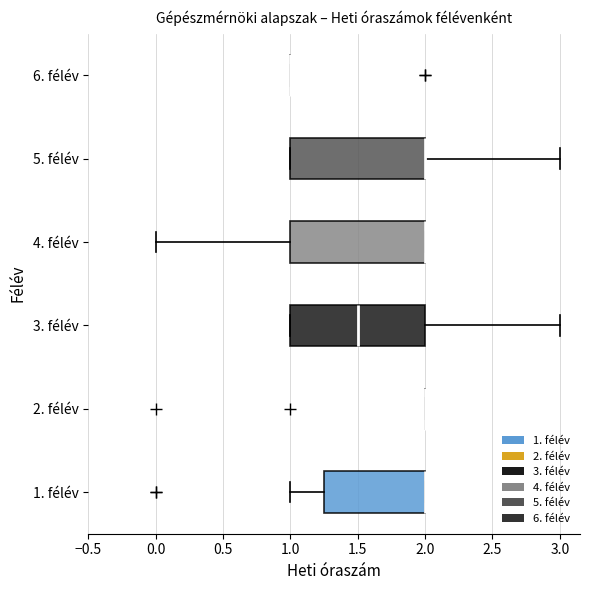

Reading bottom to top, transcribe this box plot: for each box, give where its median line is, the range the box spans, and where its two whiskers end, as read against the x-axis. The values are not printed on the chart, so give them approximately, as read against the axis.

1. félév: median 2.00 (drawn on the box's right edge), box 1.25 to 2.00, whiskers 1.00 to 2.00
2. félév: box collapsed to a line at 2.00, whiskers 2.00 to 2.00
3. félév: median 1.50, box 1.00 to 2.00, whiskers 1.00 to 3.00
4. félév: median 2.00 (drawn on the box's right edge), box 1.00 to 2.00, whiskers 0.00 to 2.00
5. félév: median 2.00 (drawn on the box's right edge), box 1.00 to 2.00, whiskers 1.00 to 3.00
6. félév: box collapsed to a line at 1.00, whiskers 1.00 to 1.00